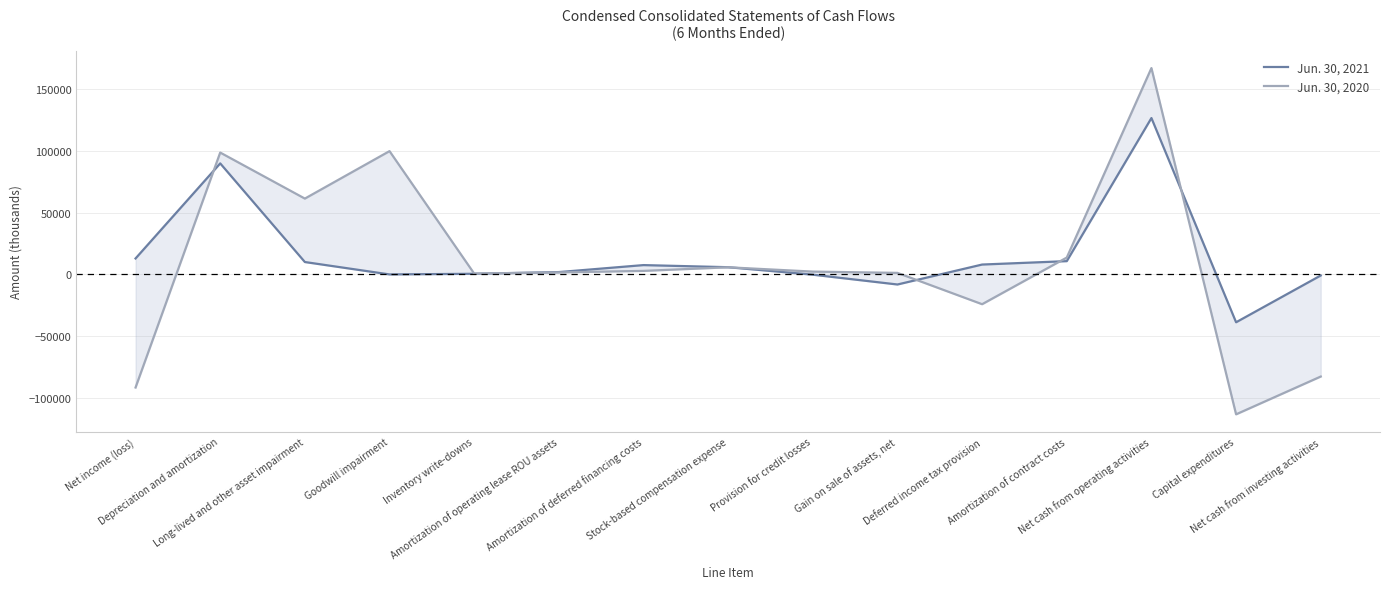

The value of Jun. 30, 2020 at Capital expenditures is -174043. True or false?

False